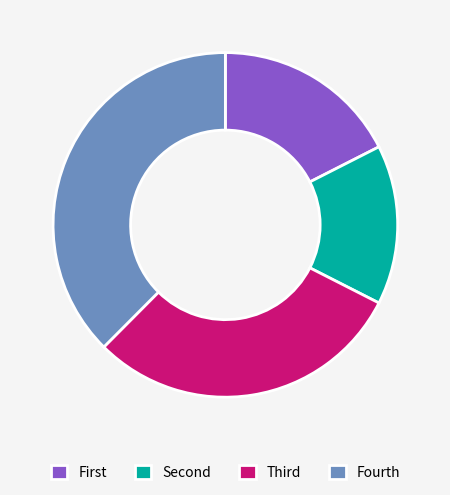

True or false: Fourth accounts for 38% of the total.

True